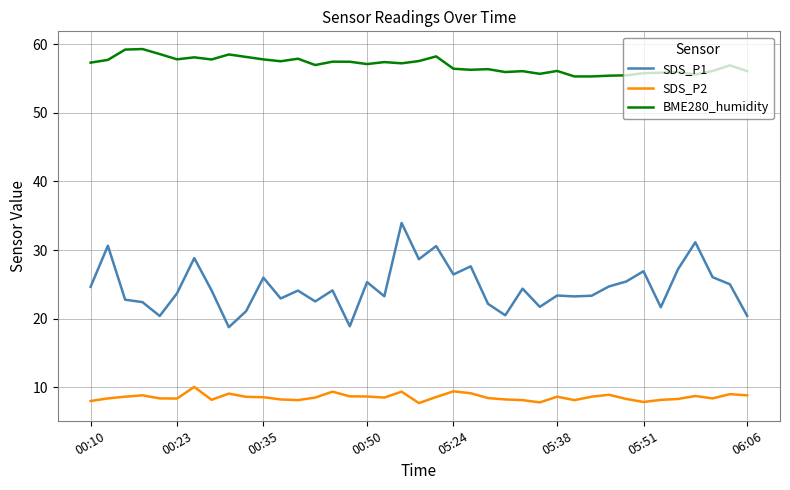

Which series has the widest spread of values?

SDS_P1